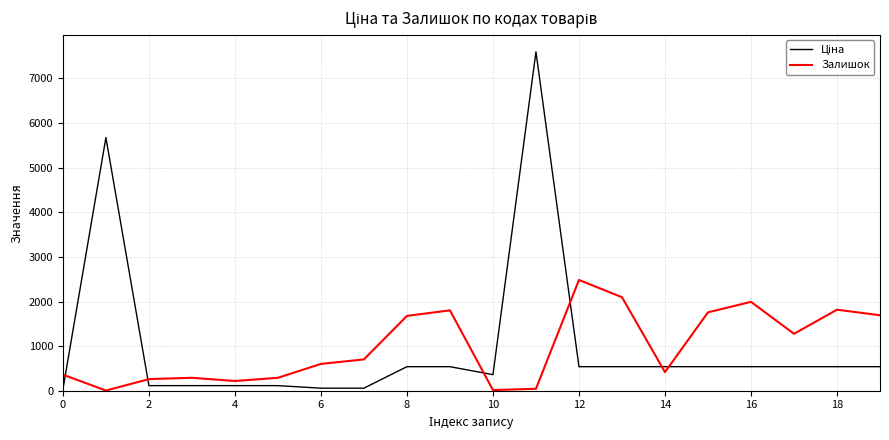

What is the maximum value shown in the chart?

7596.5